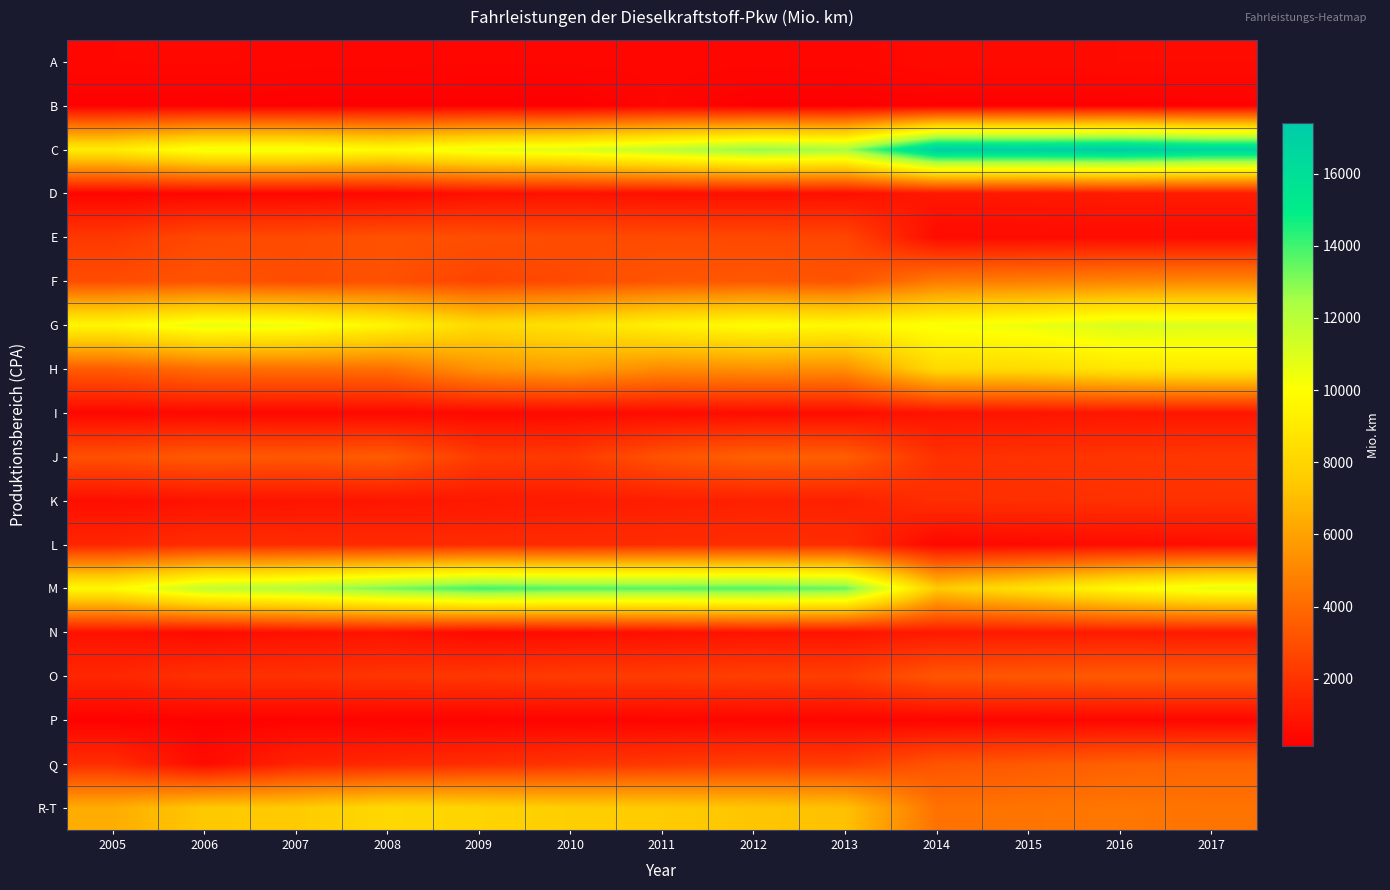

Reading left to right, list all the values displayed in this chart.

A: 2005=427.1	2006=444.2	2007=403.3	2008=387.3	2009=363.9	2010=378.7	2011=390.6	2012=388.8	2013=380.2	2014=509.9	2015=509.2	2016=529.9	2017=534.2
B: 2005=192.2	2006=197.0	2007=172.4	2008=164.2	2009=166.2	2010=124.5	2011=368.1	2012=158.2	2013=154.2	2014=204.7	2015=211.7	2016=211.8	2017=215.2
C: 2005=9150.5	2006=10407.1	2007=10368.5	2008=9850.2	2009=10607.6	2010=10951.9	2011=11883.7	2012=12835.1	2013=12492.0	2014=17220.6	2015=17179.9	2016=17392.0	2017=16801.4
D: 2005=322.4	2006=366.6	2007=384.0	2008=428.5	2009=714.6	2010=789.5	2011=707.5	2012=722.5	2013=703.1	2014=989.2	2015=1017.0	2016=1095.0	2017=1122.1
E: 2005=2185.9	2006=2804.6	2007=2847.5	2008=3092.9	2009=2961.2	2010=2875.5	2011=2845.7	2012=2760.2	2013=2691.8	2014=566.8	2015=573.6	2016=587.3	2017=572.8
F: 2005=2933.7	2006=3151.1	2007=2917.3	2008=3067.0	2009=2629.9	2010=2817.2	2011=3236.0	2012=3337.4	2013=3167.9	2014=4566.2	2015=4704.1	2016=4932.1	2017=5053.4
G: 2005=9633.7	2006=10649.1	2007=10435.5	2008=9515.4	2009=8243.1	2010=8602.2	2011=9410.9	2012=9959.2	2013=9722.9	2014=10183.6	2015=10512.7	2016=11105.1	2017=11012.7
H: 2005=3476.6	2006=4074.2	2007=4163.8	2008=4157.2	2009=5480.3	2010=5906.0	2011=5183.5	2012=5368.4	2013=5319.8	2014=8213.5	2015=8281.3	2016=8794.1	2017=8939.8
I: 2005=413.1	2006=457.7	2007=440.0	2008=469.3	2009=471.6	2010=515.8	2011=561.5	2012=618.8	2013=609.0	2014=832.1	2015=871.9	2016=939.8	2017=963.2
J: 2005=3061.8	2006=3411.6	2007=3311.4	2008=3486.2	2009=2286.9	2010=2204.1	2011=3155.9	2012=3649.0	2013=3548.9	2014=1928.8	2015=1955.8	2016=2078.8	2017=2152.4
K: 2005=677.8	2006=828.0	2007=858.7	2008=922.0	2009=1024.1	2010=1122.9	2011=1234.3	2012=1319.6	2013=1296.6	2014=1817.2	2015=1852.1	2016=1891.2	2017=1897.4
L: 2005=1506.5	2006=1756.9	2007=1722.8	2008=1691.5	2009=1692.2	2010=1709.5	2011=1747.0	2012=1809.2	2013=1773.1	2014=430.9	2015=501.1	2016=607.4	2017=670.2
M: 2005=9764.1	2006=11761.2	2007=12208.3	2008=13164.0	2009=13981.5	2010=13700.6	2011=13665.7	2012=13745.8	2013=13443.9	2014=7528.6	2015=8603.5	2016=9852.2	2017=10677.1
N: 2005=792.1	2006=539.4	2007=774.1	2008=837.7	2009=512.7	2010=628.1	2011=733.1	2012=859.5	2013=840.3	2014=1078.7	2015=1090.3	2016=1115.9	2017=1063.6
O: 2005=1549.8	2006=1922.7	2007=1921.0	2008=2067.6	2009=2137.6	2010=2290.1	2011=2324.8	2012=2440.4	2013=2390.7	2014=3245.8	2015=3323.8	2016=3402.2	2017=3392.3
P: 2005=205.7	2006=240.0	2007=251.8	2008=272.8	2009=272.4	2010=297.7	2011=320.5	2012=347.8	2013=339.7	2014=317.8	2015=347.0	2016=391.9	2017=413.7
Q: 2005=1798.3	2006=561.1	2007=1421.3	2008=1593.5	2009=1785.2	2010=2011.1	2011=2185.7	2012=2387.5	2013=2349.3	2014=3178.5	2015=3367.7	2016=3633.4	2017=3744.5
R-T: 2005=6411.9	2006=7421.6	2007=7495.0	2008=8152.7	2009=7928.1	2010=7661.4	2011=7512.6	2012=7321.1	2013=7153.1	2014=4258.4	2015=4360.7	2016=4434.9	2017=4329.6